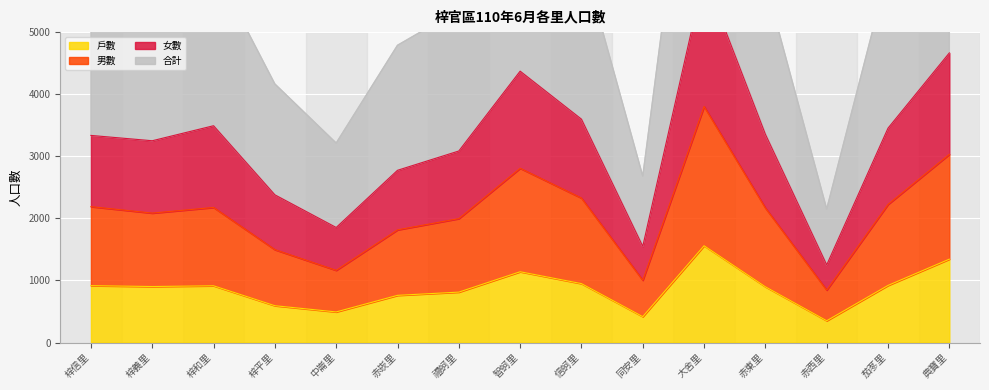

Rank the categories by 女數 value from highest to lowest.

大舍里, 典寶里, 智蚵里, 信蚵里, 梓和里, 茄苳里, 赤東里, 梓信里, 梓義里, 禮蚵里, 赤崁里, 梓平里, 中崙里, 同安里, 赤西里